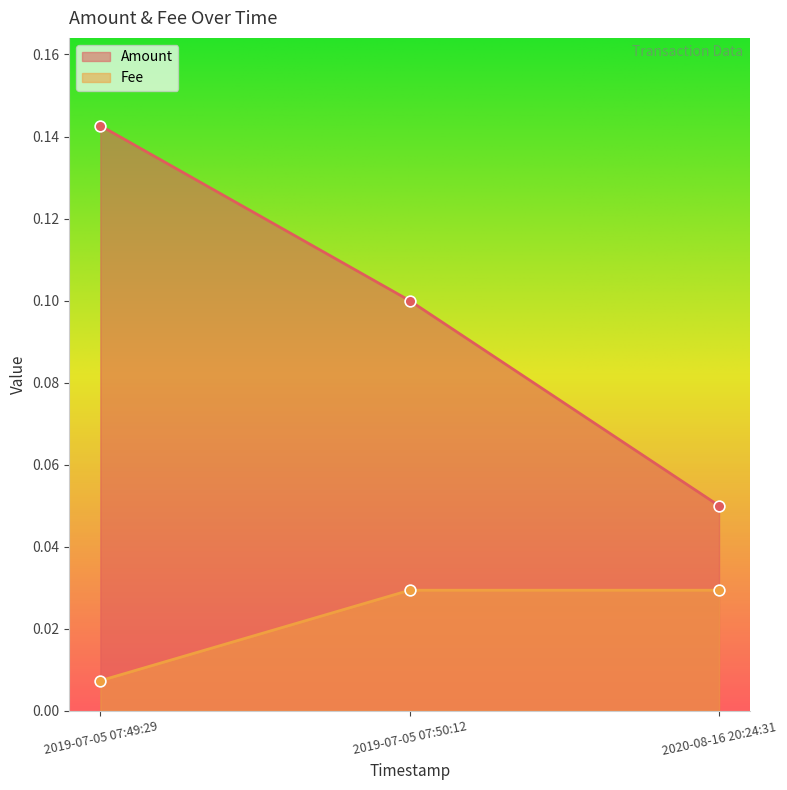

Which series has the largest total across all categories?

Amount